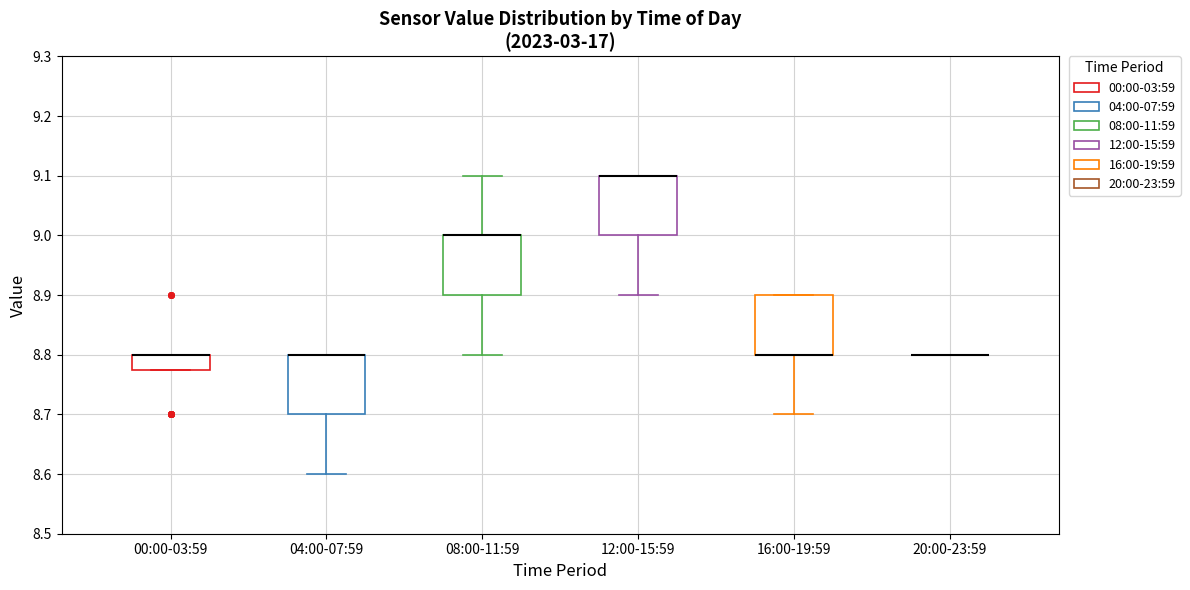

Reading left to right, transcribe this box plot: for each box, give where its median line is, the range the box spans, and where its two whiskers end, as read against the y-axis. The values are not printed on the chart, so give them approximately, as read against the axis.

00:00-03:59: median 8.80 (drawn on the box's upper edge), box 8.78 to 8.80, whiskers 8.78 to 8.80
04:00-07:59: median 8.80 (drawn on the box's upper edge), box 8.70 to 8.80, whiskers 8.60 to 8.80
08:00-11:59: median 9.00 (drawn on the box's upper edge), box 8.90 to 9.00, whiskers 8.80 to 9.10
12:00-15:59: median 9.10 (drawn on the box's upper edge), box 9.00 to 9.10, whiskers 8.90 to 9.10
16:00-19:59: median 8.80 (drawn on the box's lower edge), box 8.80 to 8.90, whiskers 8.70 to 8.90
20:00-23:59: box collapsed to a line at 8.80, whiskers 8.80 to 8.80